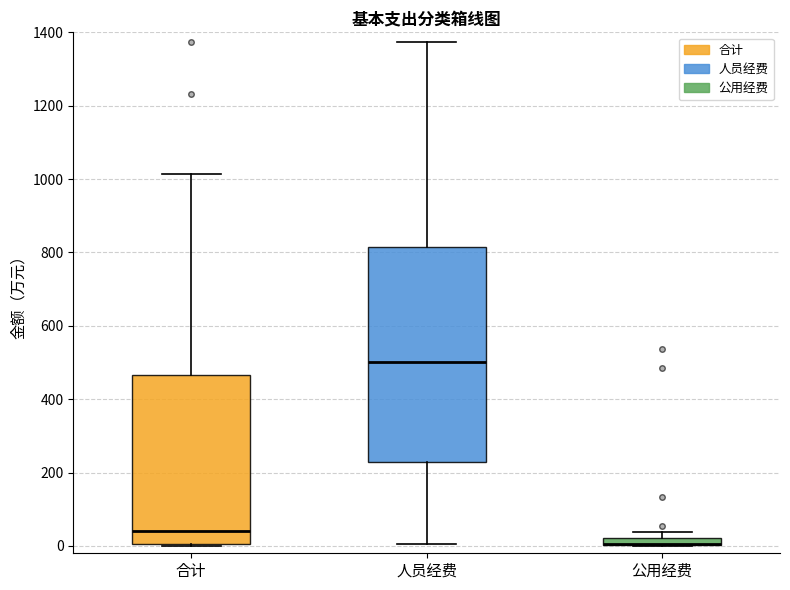

Where does the median line of the box for 合计 sit on the y-axis? The values are not printed on the chart, so give them approximately, as read against the axis.

40